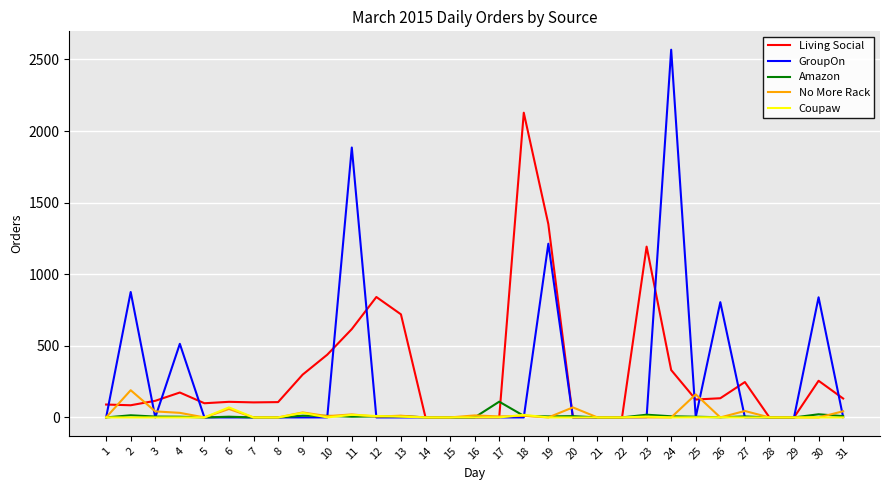

At which category is the sum across all series the highest?

24